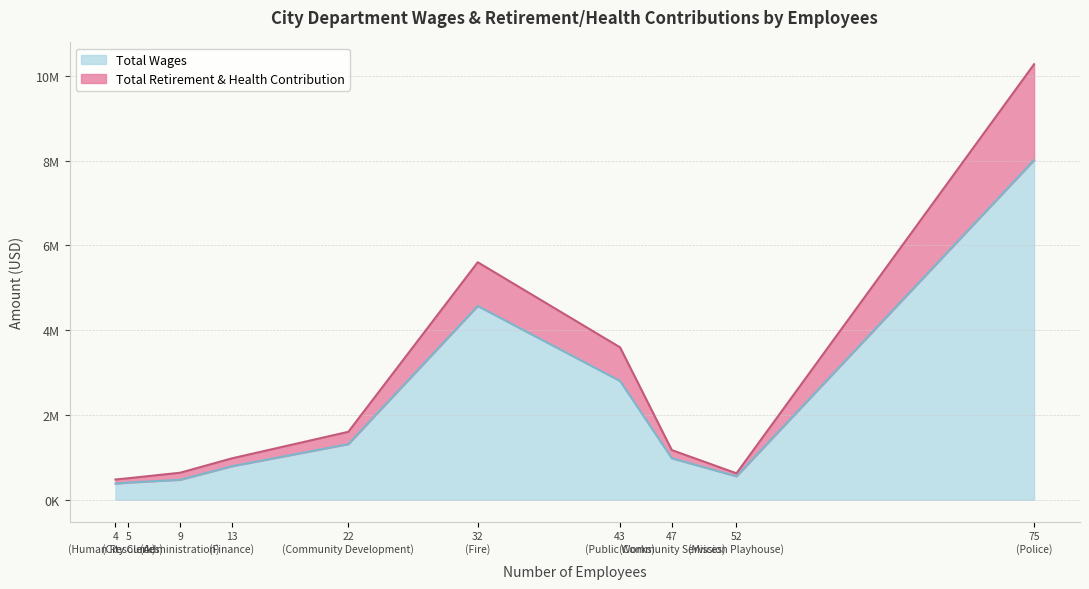

The value of Total Retirement & Health Contribution at Community Development is 290288. True or false?

True